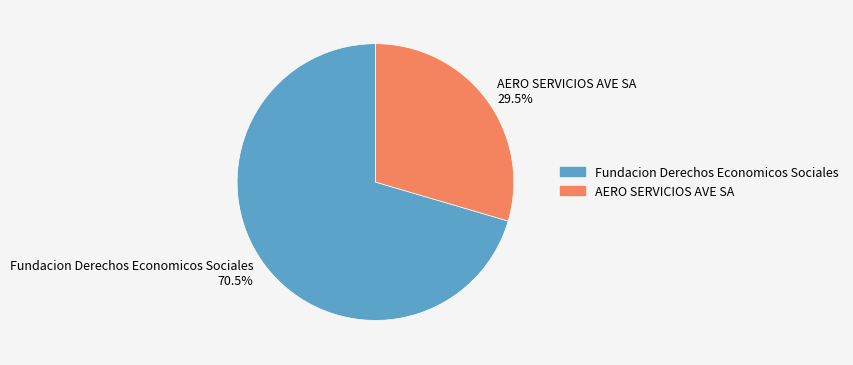

What percentage do AERO SERVICIOS AVE SA and Fundacion Derechos Economicos Sociales together represent?

100.0%